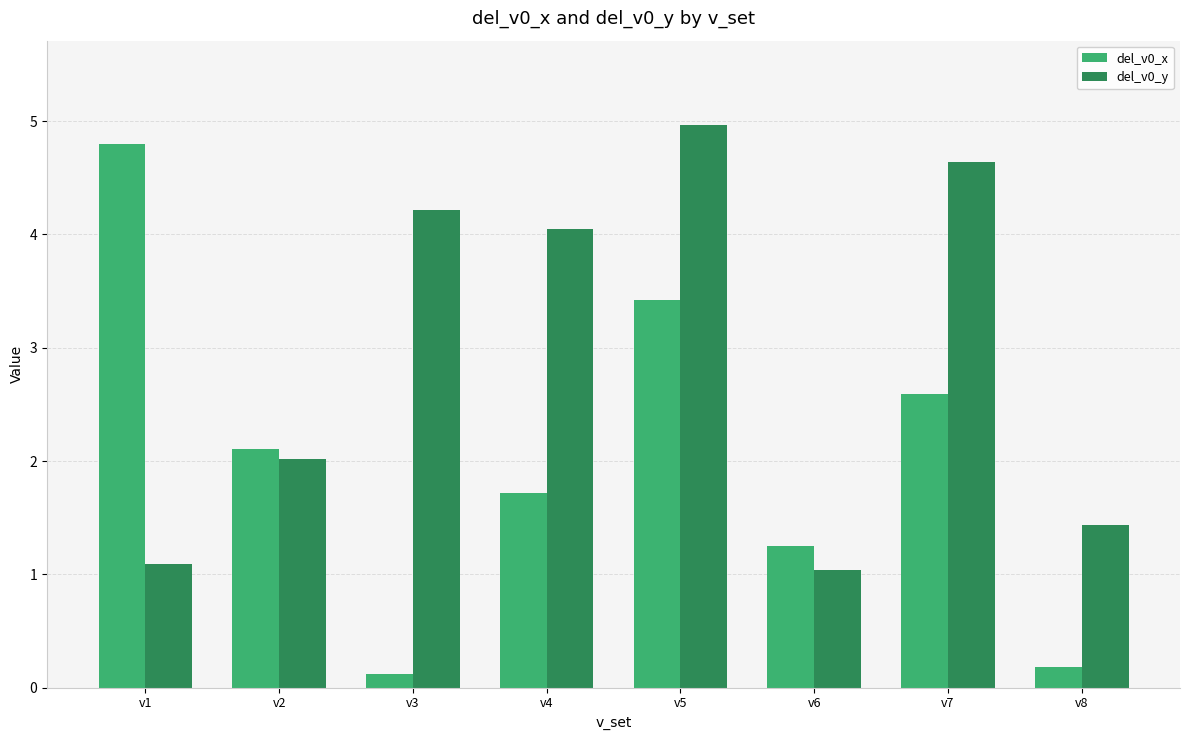

How many distinct data groups are displayed?

2